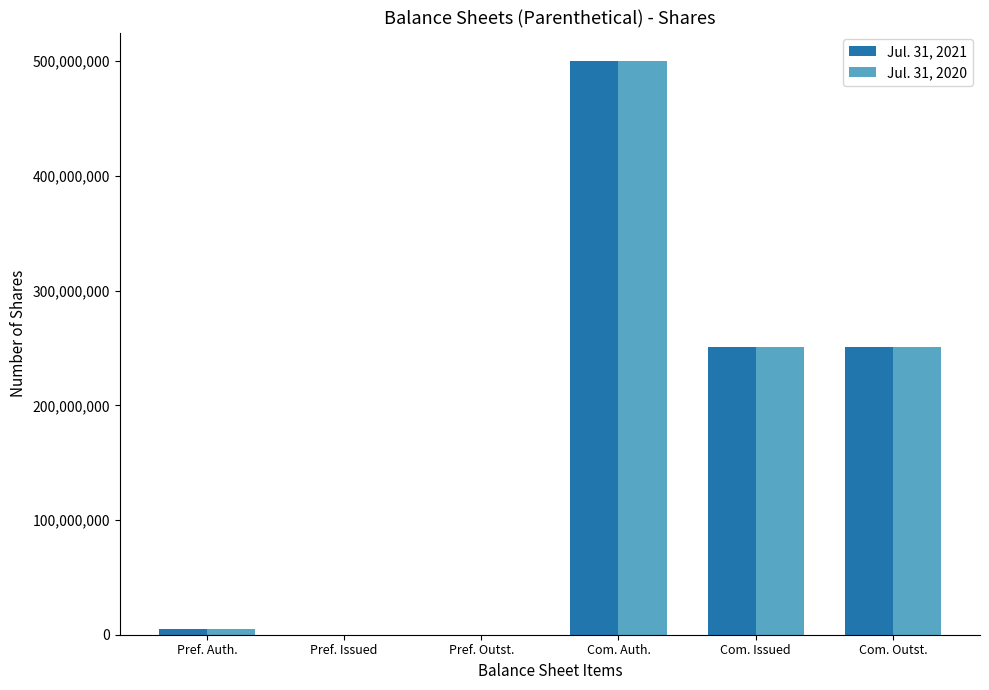

The Jul. 31, 2021 series shows 0 at Pref. Issued. True or false?

True